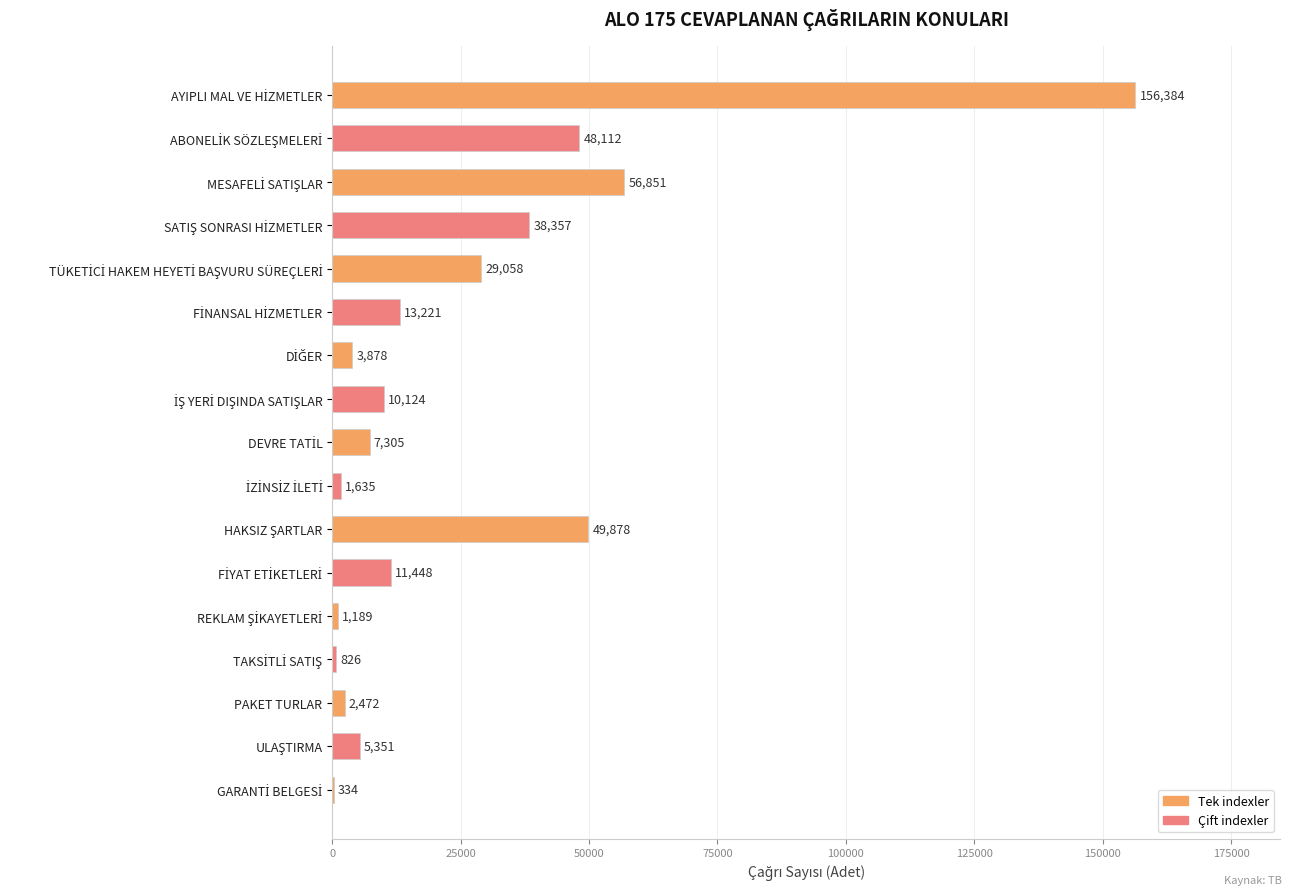

What is the sum of all values?

436423